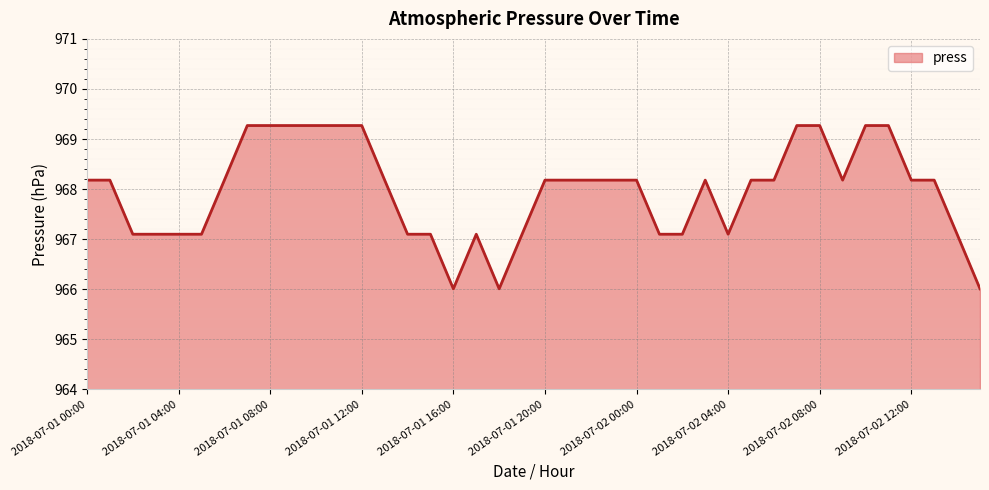

Reading left to right, list all the values displayed in this chart.

968.2	968.2	967.1	967.1	967.1	967.1	968.2	969.3	969.3	969.3	969.3	969.3	969.3	968.2	967.1	967.1	966.0	967.1	966.0	967.1	968.2	968.2	968.2	968.2	968.2	967.1	967.1	968.2	967.1	968.2	968.2	969.3	969.3	968.2	969.3	969.3	968.2	968.2	967.1	966.0